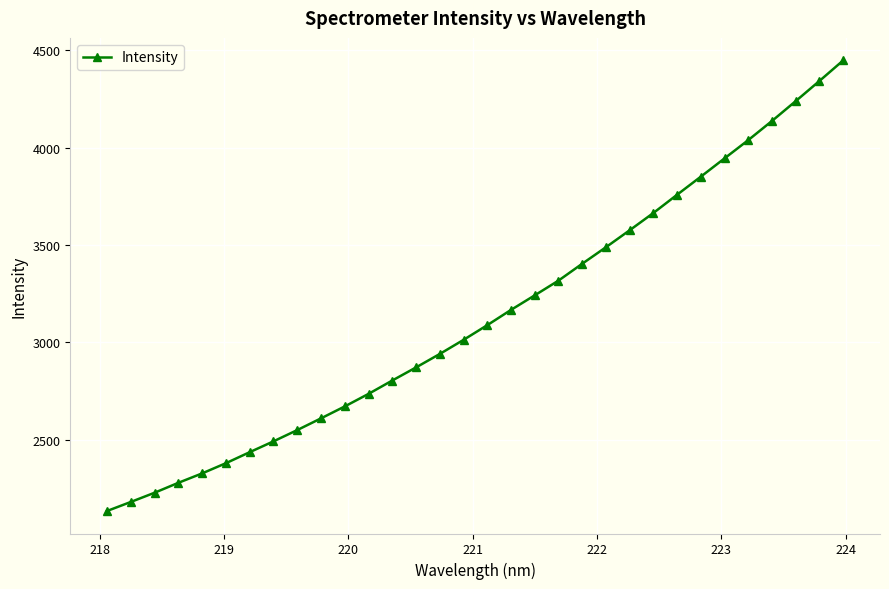

What is the sum of all values?

100348.5